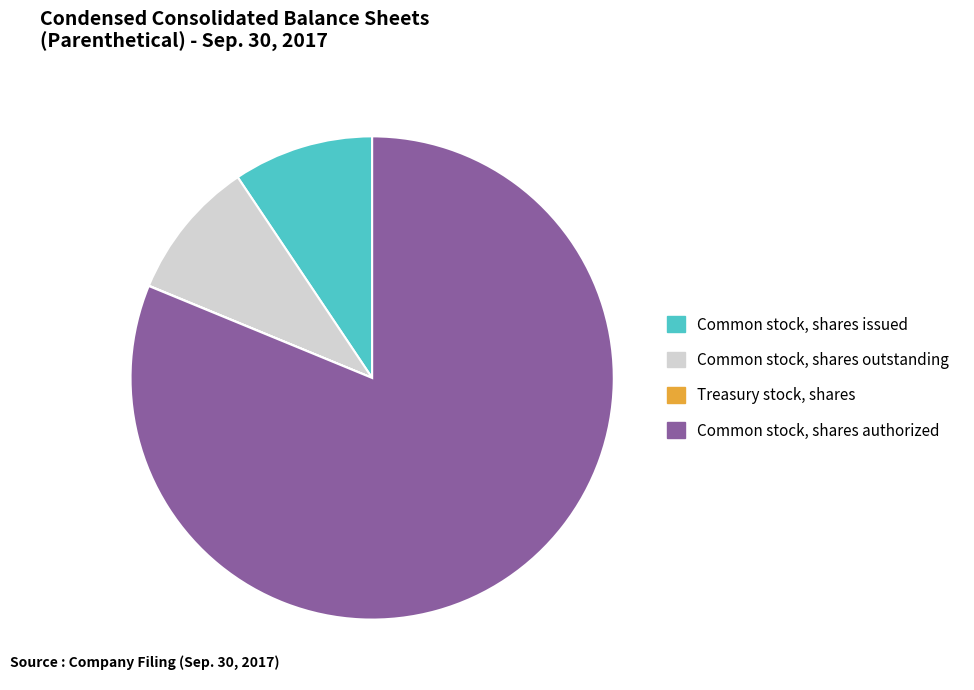

True or false: Common stock, shares authorized accounts for 81% of the total.

True